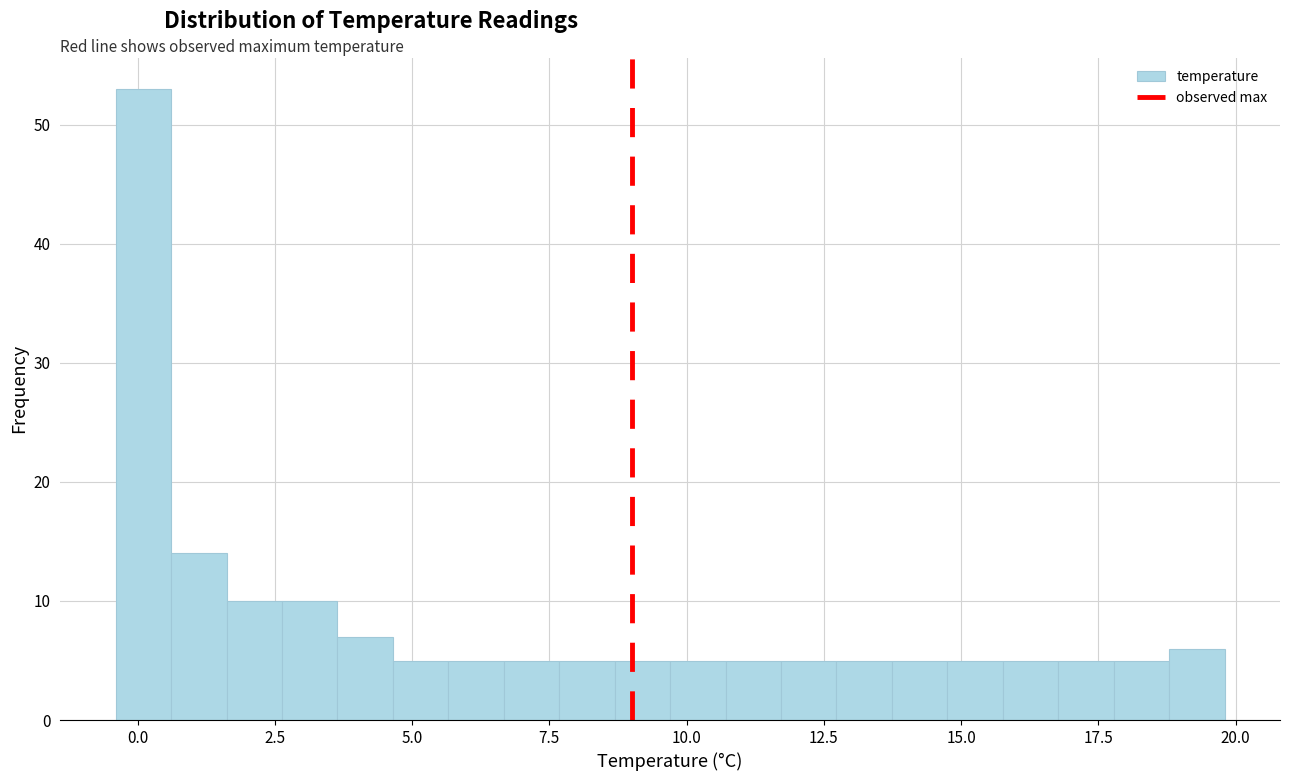

Read against the x-axis, roughly where is the centre of the tallest bar?

0.0